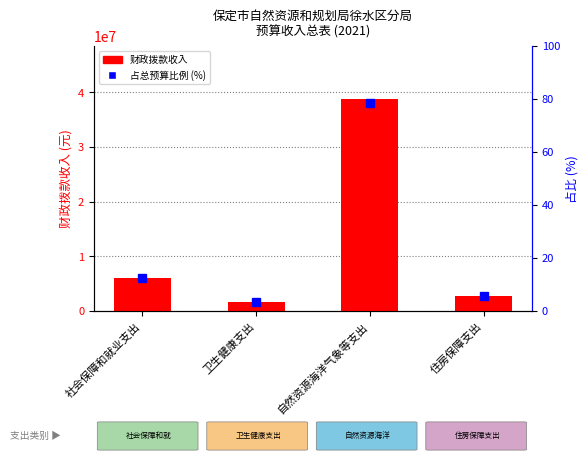

Rank the categories by 财政拨款收入 value from lowest to highest.

卫生健康支出, 住房保障支出, 社会保障和就业支出, 自然资源海洋气象等支出